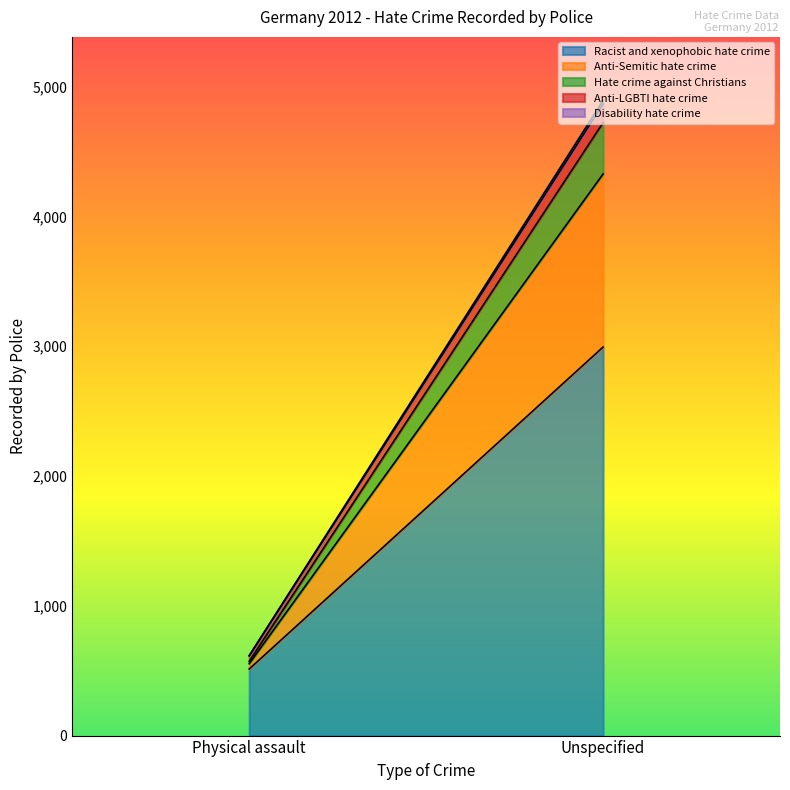

What is the label of the 1st point from the right?

Unspecified